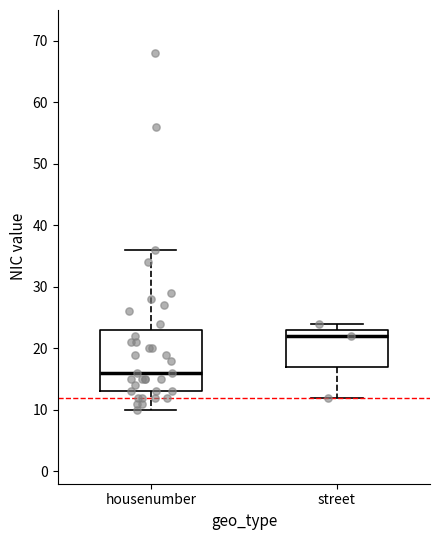

Reading left to right, transcribe this box plot: for each box, give where its median line is, the range the box spans, and where its two whiskers end, as read against the y-axis. The values are not printed on the chart, so give them approximately, as read against the axis.

housenumber: median 16, box 13 to 23, whiskers 10 to 36
street: median 22, box 17 to 23, whiskers 12 to 24